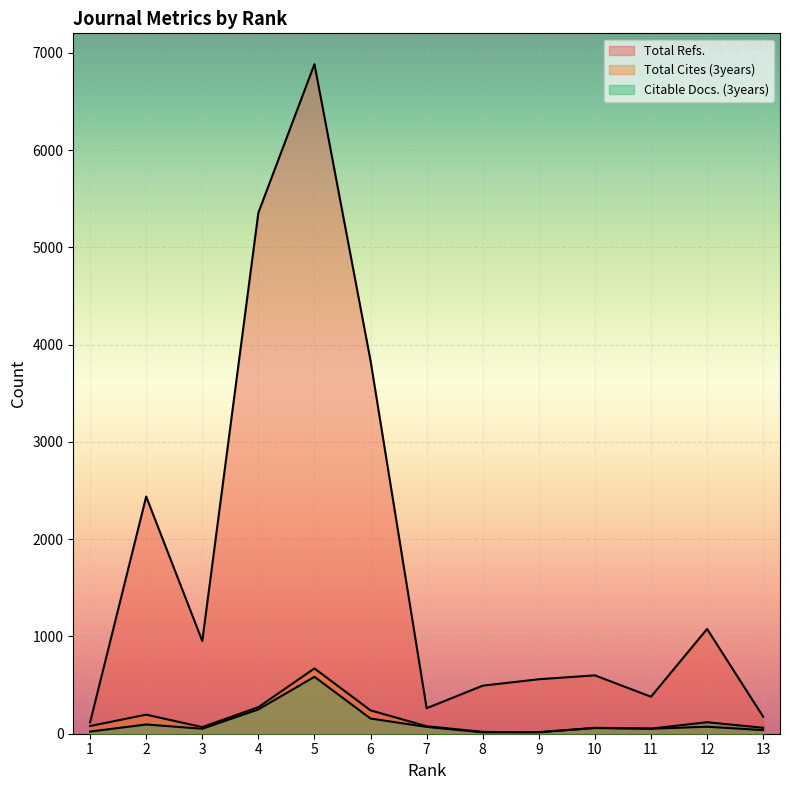

How many lines are shown in the chart?

3